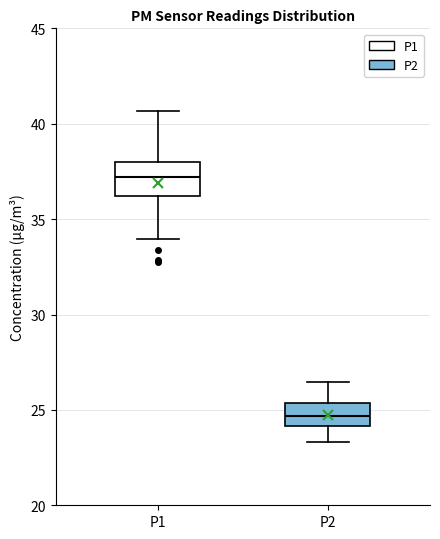

Which box is the tallest, from its lower edge to its upper edge?

P1